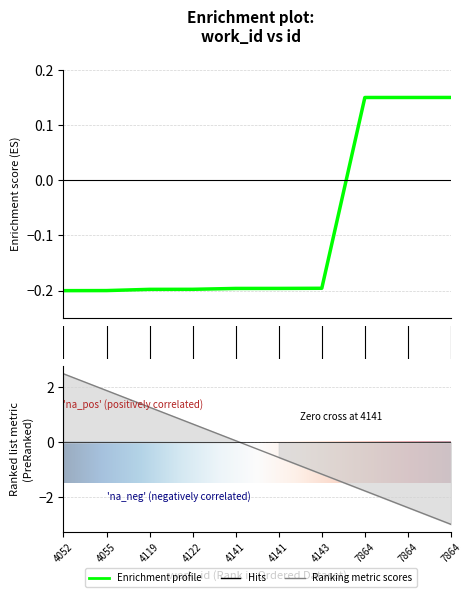

Where does the data first go above 0?

7864